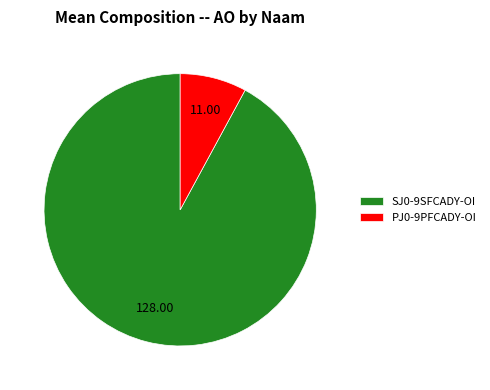

Approximately how many times larger is the value at SJ0-9SFCADY-OI compared to PJ0-9PFCADY-OI?

11.6